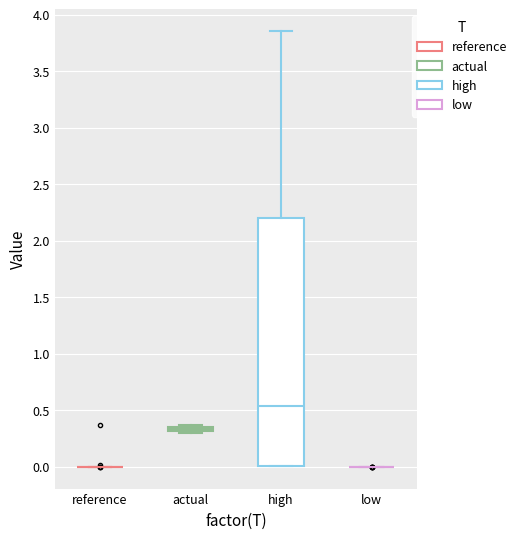

Comparing the boxes themselves (not the whiskers), which one is the tallest?

high